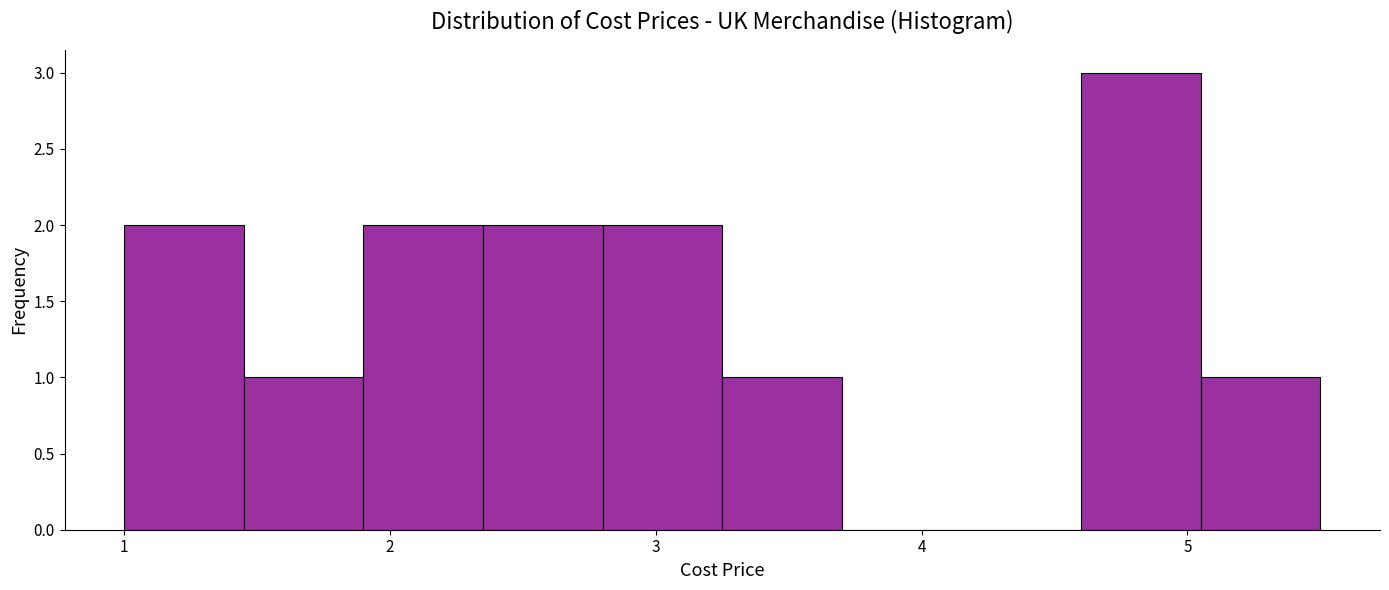

Reading left to right, transcribe this chart: for each bar, give the range it covers on the x-axis and its height. Neither the bar edges nor the heights are printed on the chart, so give them approximately, as read against the axes.

1.00 to 1.45: 2
1.45 to 1.90: 1
1.90 to 2.35: 2
2.35 to 2.80: 2
2.80 to 3.25: 2
3.25 to 3.70: 1
3.70 to 4.15: 0
4.15 to 4.60: 0
4.60 to 5.05: 3
5.05 to 5.50: 1